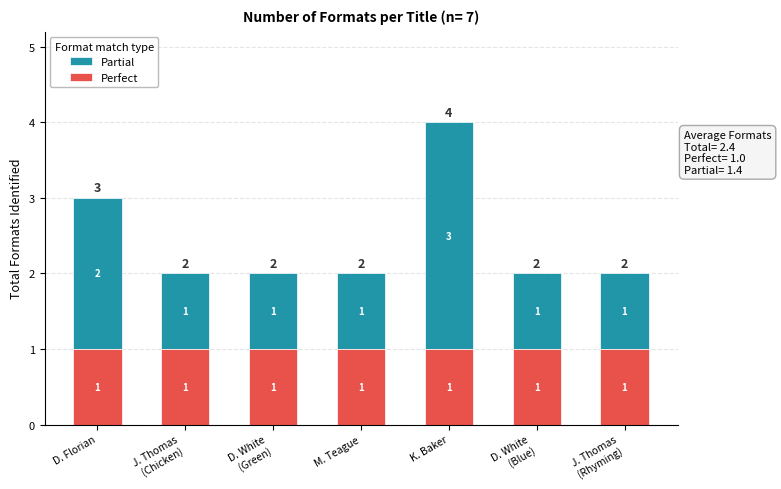

True or false: Perfect has a value of 1 at M. Teague.

True